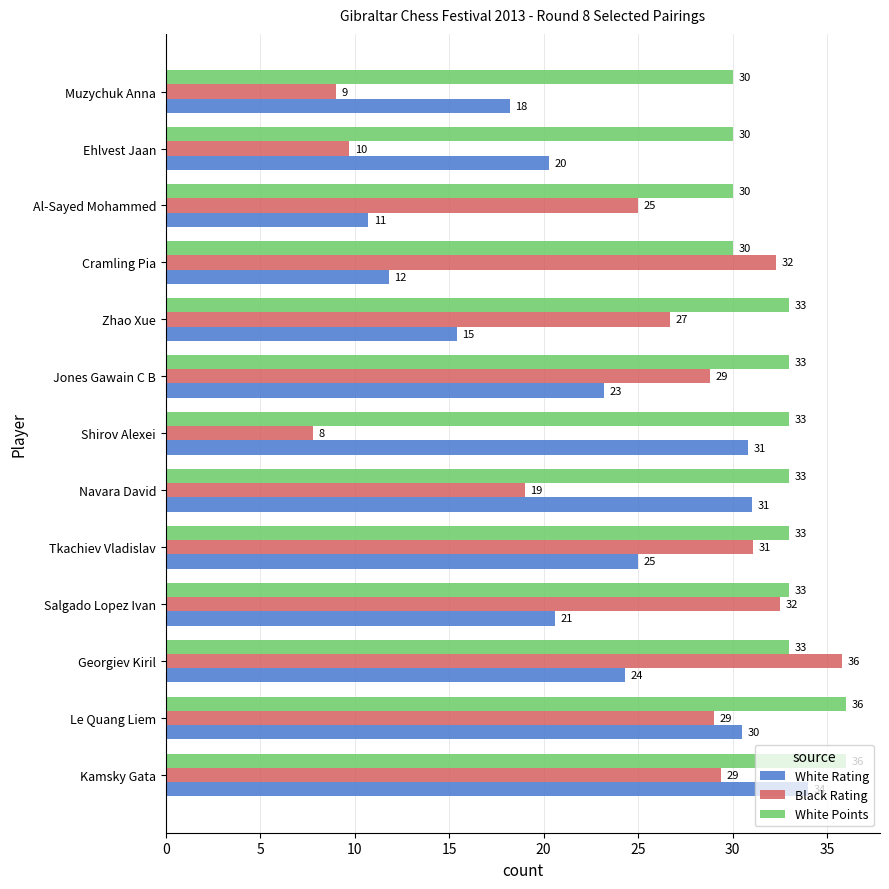

What is the sum of all White Points values?

423.0